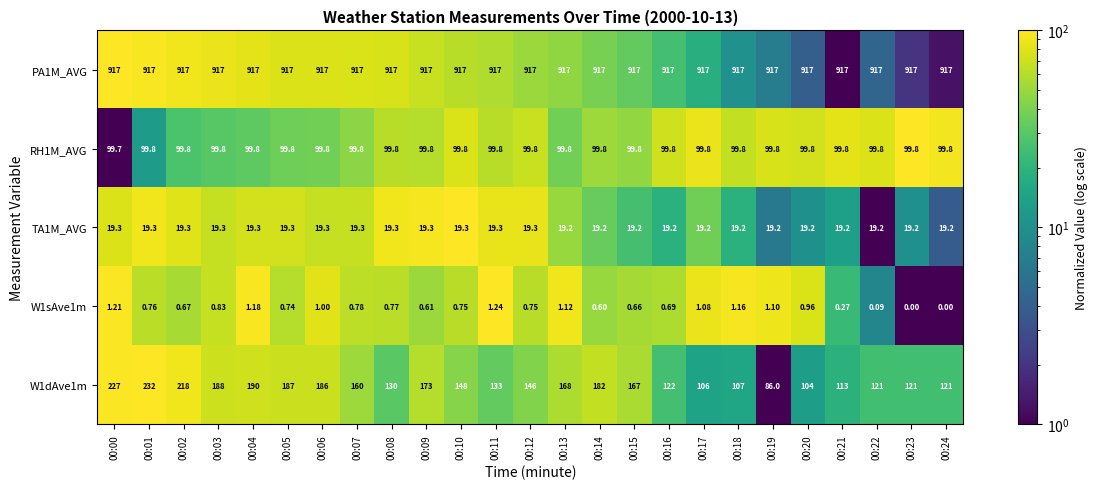

How many series are shown in this chart?

5